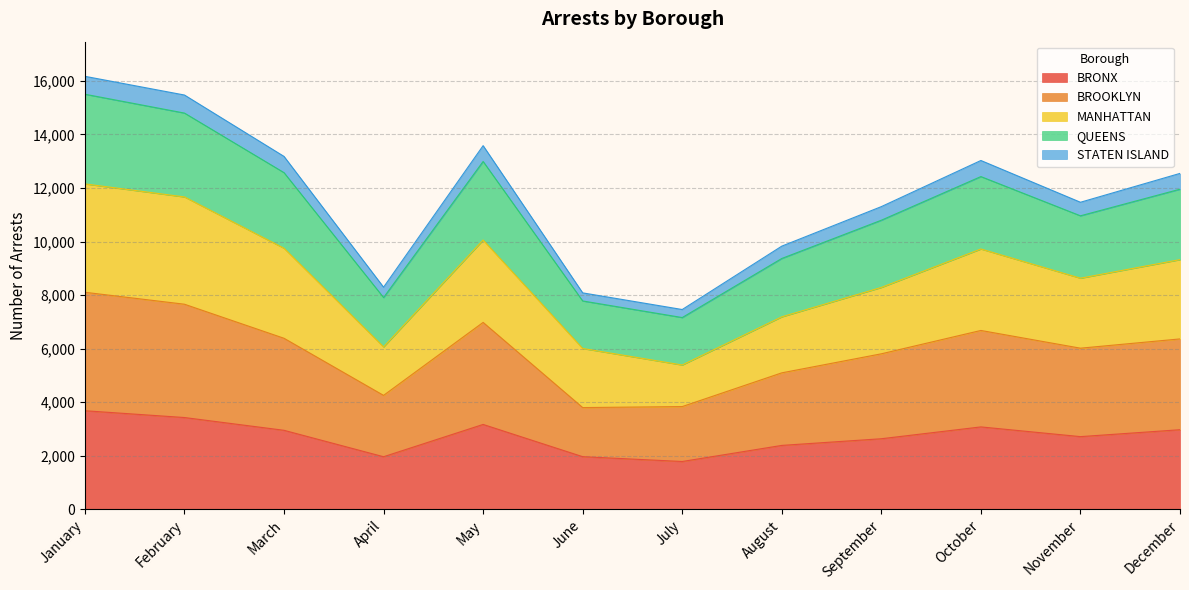

How many interior local peaks does the BRONX series have?

2